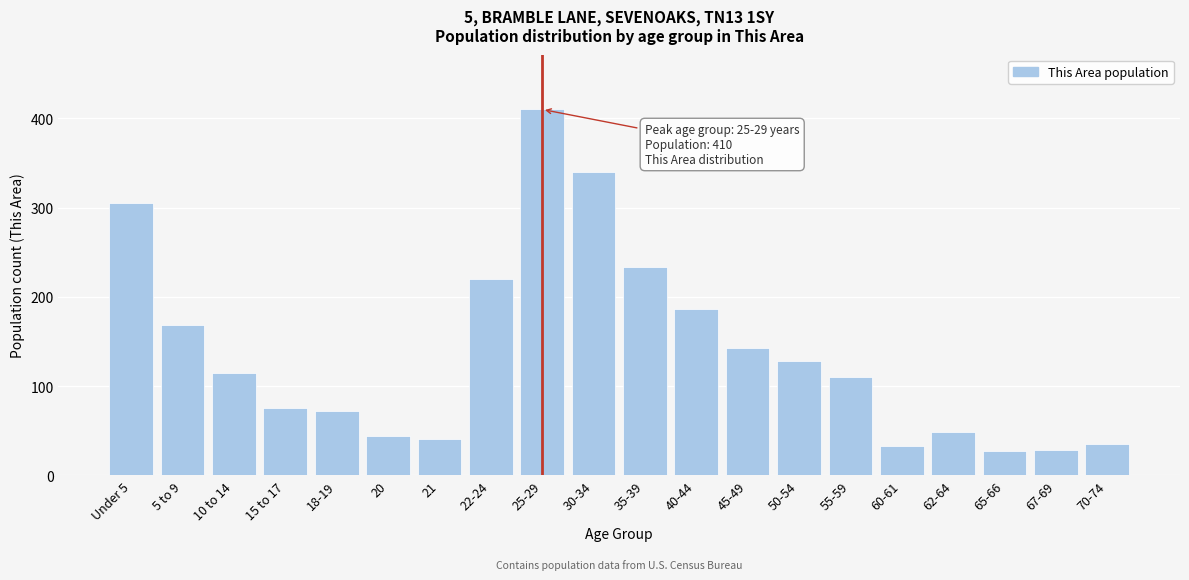

Reading left to right, extract all data points from this chart.

Under 5=305	5 to 9=169	10 to 14=115	15 to 17=76	18-19=72	20=44	21=41	22-24=220	25-29=410	30-34=340	35-39=233	40-44=186	45-49=143	50-54=128	55-59=110	60-61=33	62-64=49	65-66=27	67-69=29	70-74=35